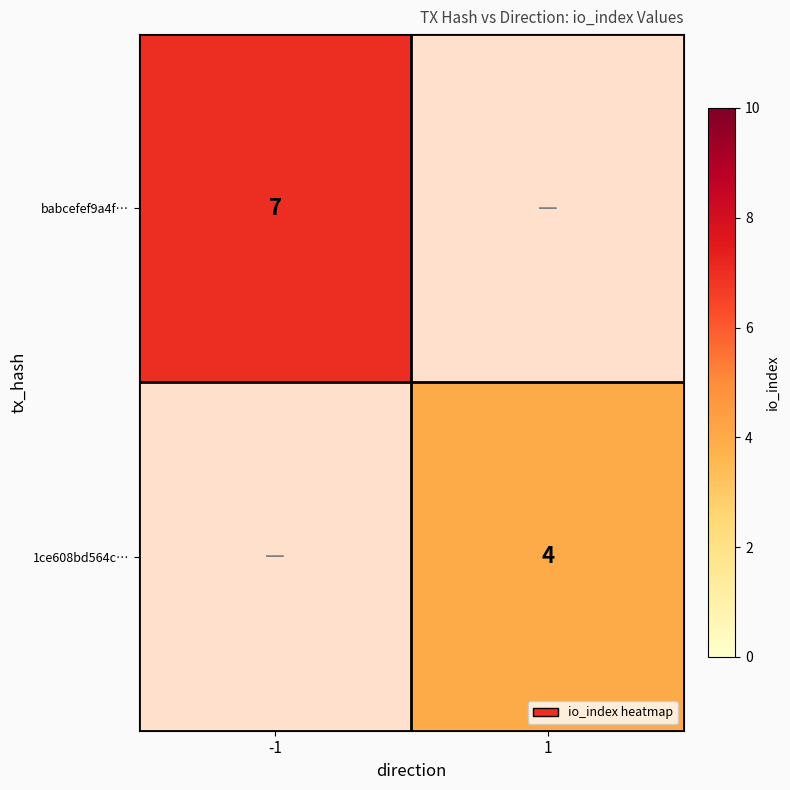

How many series are shown in this chart?

2